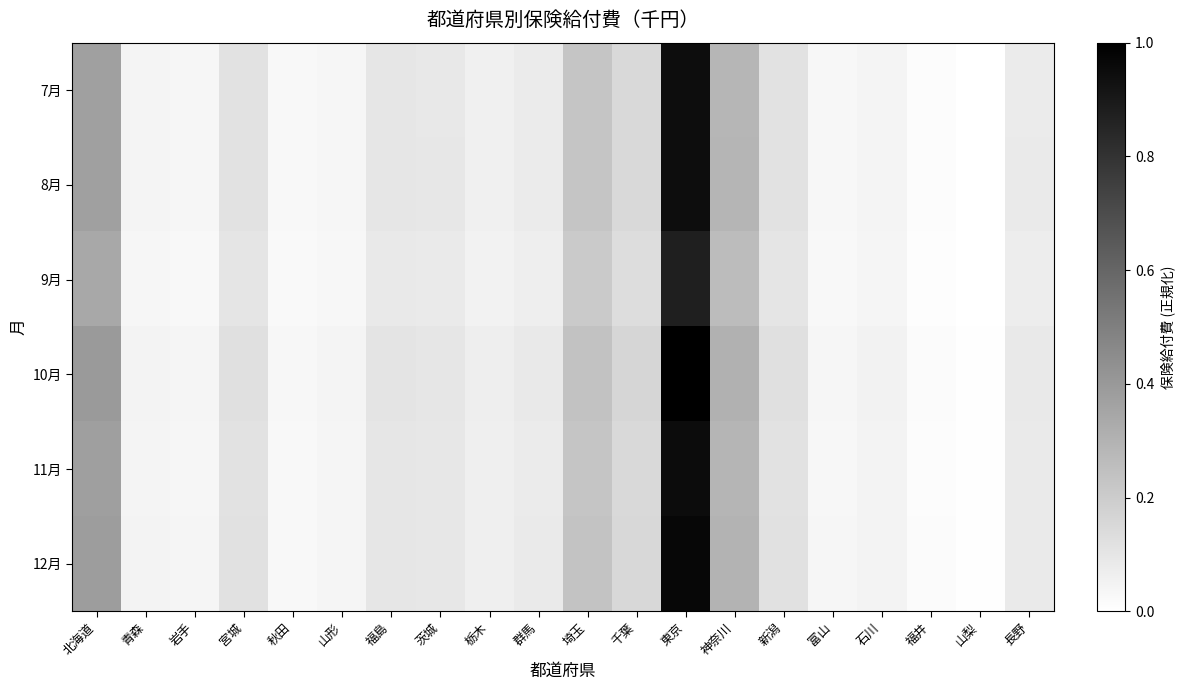

Reading left to right, transcribe all the data shown in this chart.

7月: 北海道=0.4	青森=0.0	岩手=0.0	宮城=0.1	秋田=0.0	山形=0.0	福島=0.1	茨城=0.1	栃木=0.1	群馬=0.1	埼玉=0.2	千葉=0.1	東京=0.9	神奈川=0.3	新潟=0.1	富山=0.0	石川=0.0	福井=0.0	山梨=0.0	長野=0.1
8月: 北海道=0.4	青森=0.0	岩手=0.0	宮城=0.1	秋田=0.0	山形=0.0	福島=0.1	茨城=0.1	栃木=0.1	群馬=0.1	埼玉=0.2	千葉=0.2	東京=0.9	神奈川=0.3	新潟=0.1	富山=0.0	石川=0.0	福井=0.0	山梨=0.0	長野=0.1
9月: 北海道=0.3	青森=0.0	岩手=0.0	宮城=0.1	秋田=0.0	山形=0.0	福島=0.1	茨城=0.1	栃木=0.1	群馬=0.1	埼玉=0.2	千葉=0.1	東京=0.9	神奈川=0.3	新潟=0.1	富山=0.0	石川=0.0	福井=0.0	山梨=0.0	長野=0.1
10月: 北海道=0.4	青森=0.1	岩手=0.0	宮城=0.1	秋田=0.0	山形=0.0	福島=0.1	茨城=0.1	栃木=0.1	群馬=0.1	埼玉=0.2	千葉=0.2	東京=1.0	神奈川=0.3	新潟=0.1	富山=0.0	石川=0.1	福井=0.0	山梨=0.0	長野=0.1
11月: 北海道=0.4	青森=0.0	岩手=0.0	宮城=0.1	秋田=0.0	山形=0.0	福島=0.1	茨城=0.1	栃木=0.1	群馬=0.1	埼玉=0.2	千葉=0.2	東京=1.0	神奈川=0.3	新潟=0.1	富山=0.0	石川=0.0	福井=0.0	山梨=0.0	長野=0.1
12月: 北海道=0.4	青森=0.0	岩手=0.0	宮城=0.1	秋田=0.0	山形=0.0	福島=0.1	茨城=0.1	栃木=0.1	群馬=0.1	埼玉=0.2	千葉=0.2	東京=1.0	神奈川=0.3	新潟=0.1	富山=0.0	石川=0.0	福井=0.0	山梨=0.0	長野=0.1